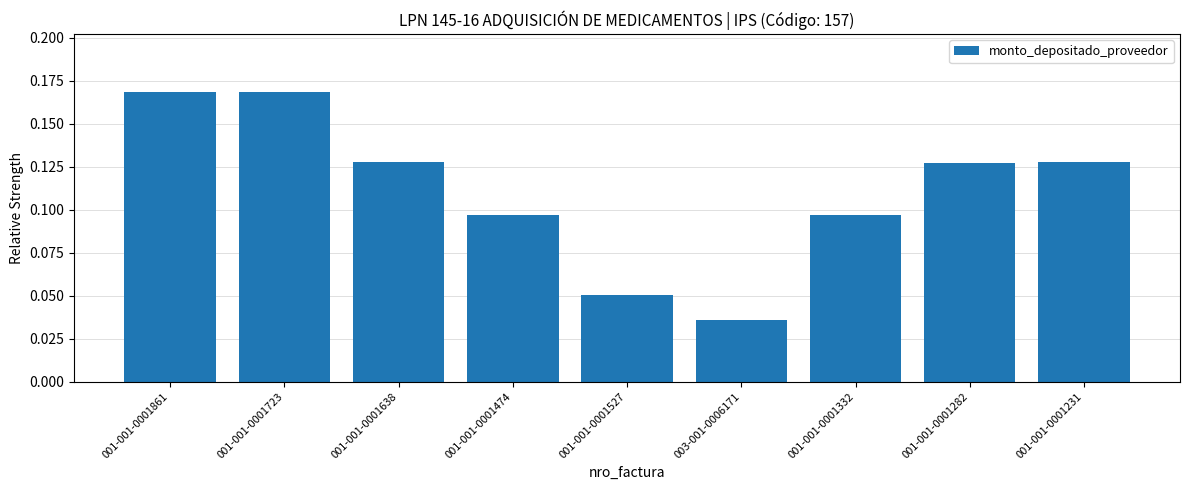

What is the label of the 9th bar from the right?

001-001-0001861